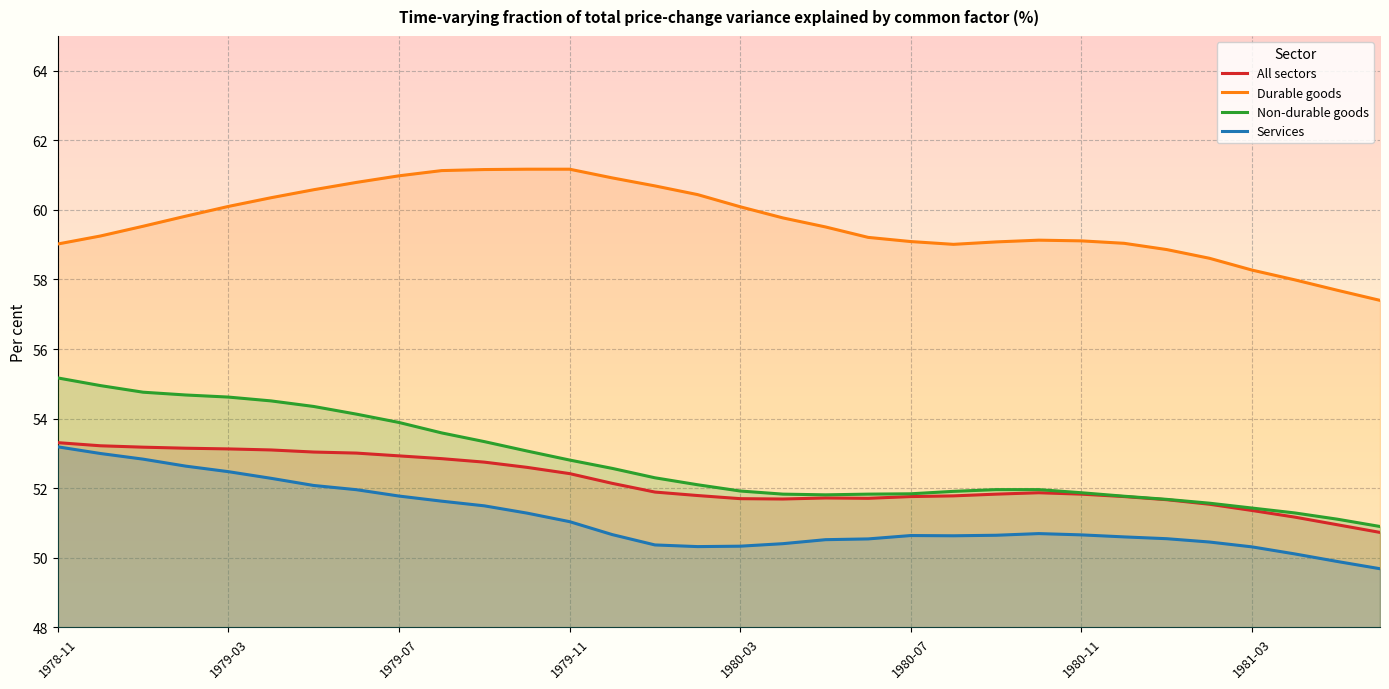

List the series in order of their peak value, highest first.

Durable goods, Non-durable goods, All sectors, Services